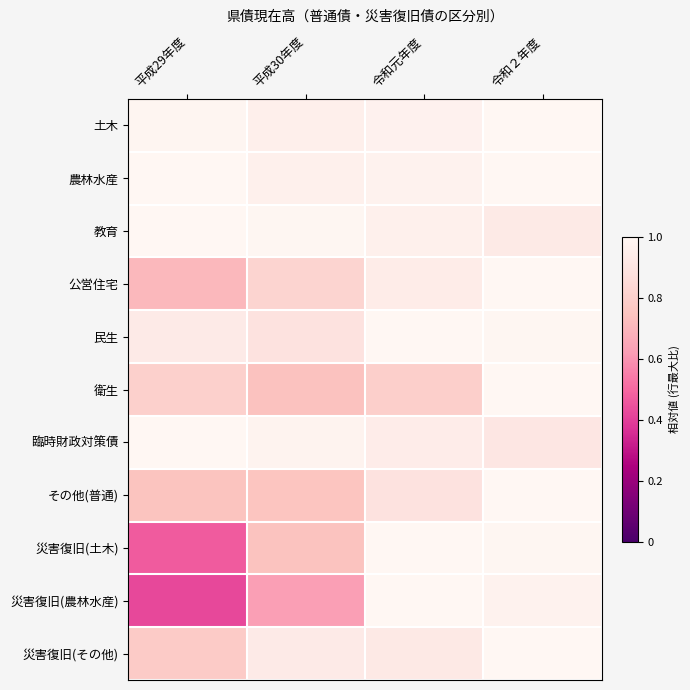

At which category is the sum across all series the highest?

令和２年度